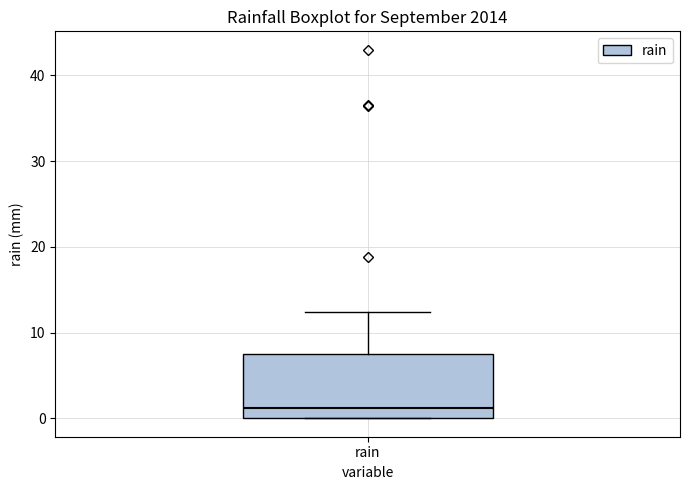

Transcribe this box plot: give where the median line is, the range the box spans, and where the two whiskers end, as read against the y-axis. The values are not printed on the chart, so give them approximately, as read against the axis.

median 1, box 0 to 7, whiskers 0 to 12